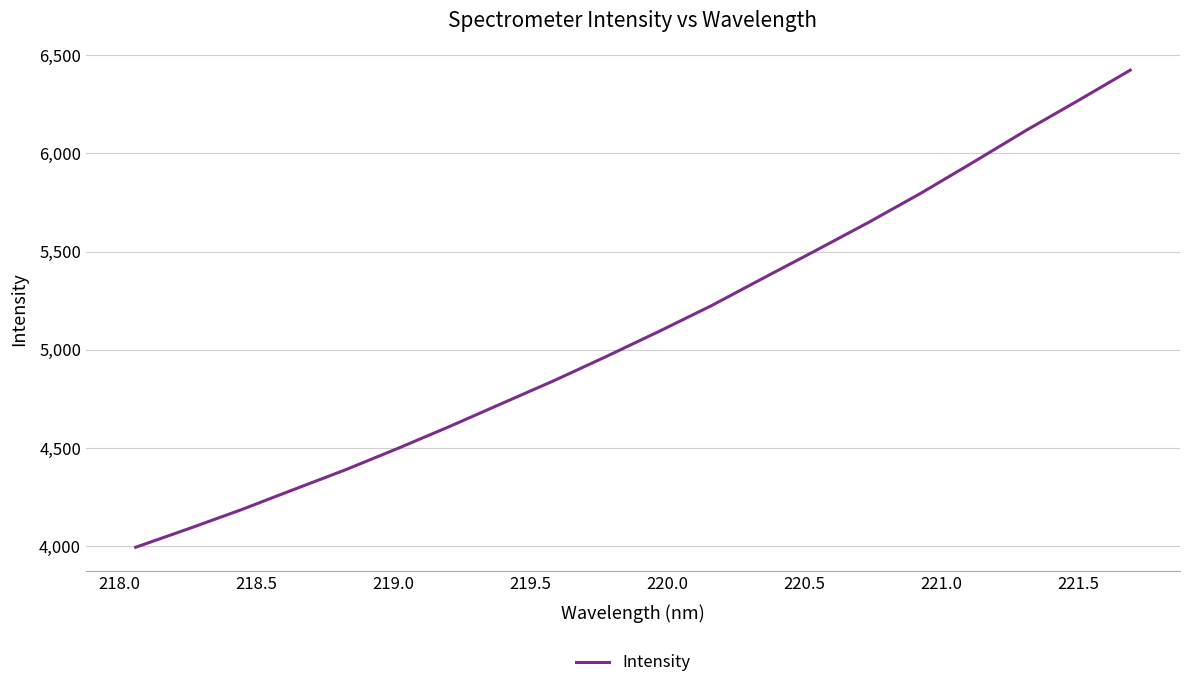

What is the minimum value shown in the chart?

3994.6